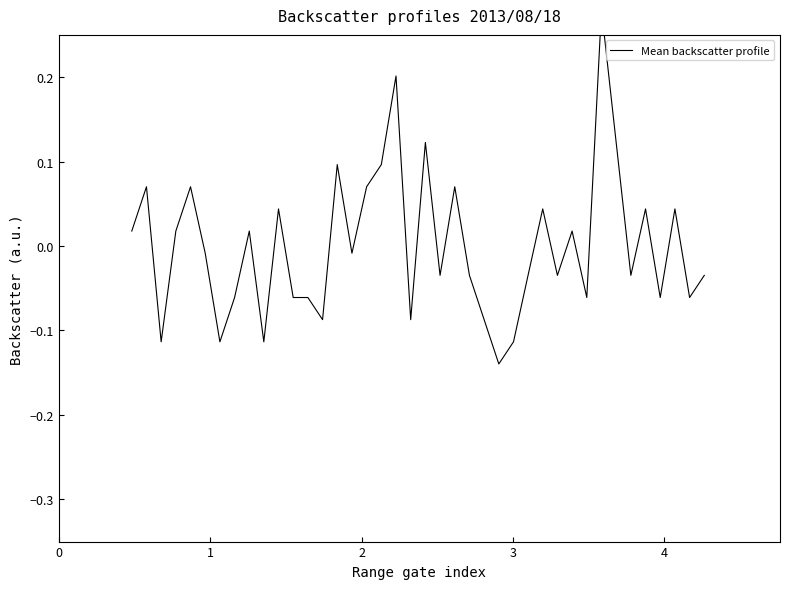

How many lines are shown in the chart?

1